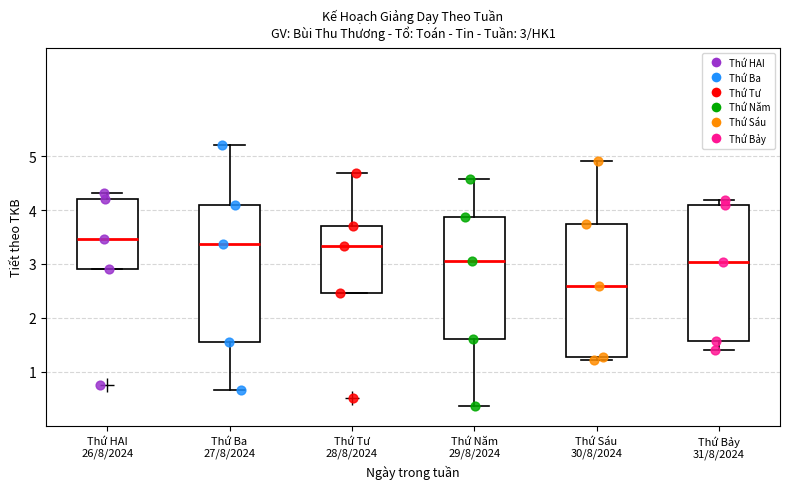

Which box has the lowest median line?

Thứ Sáu 30/8/2024